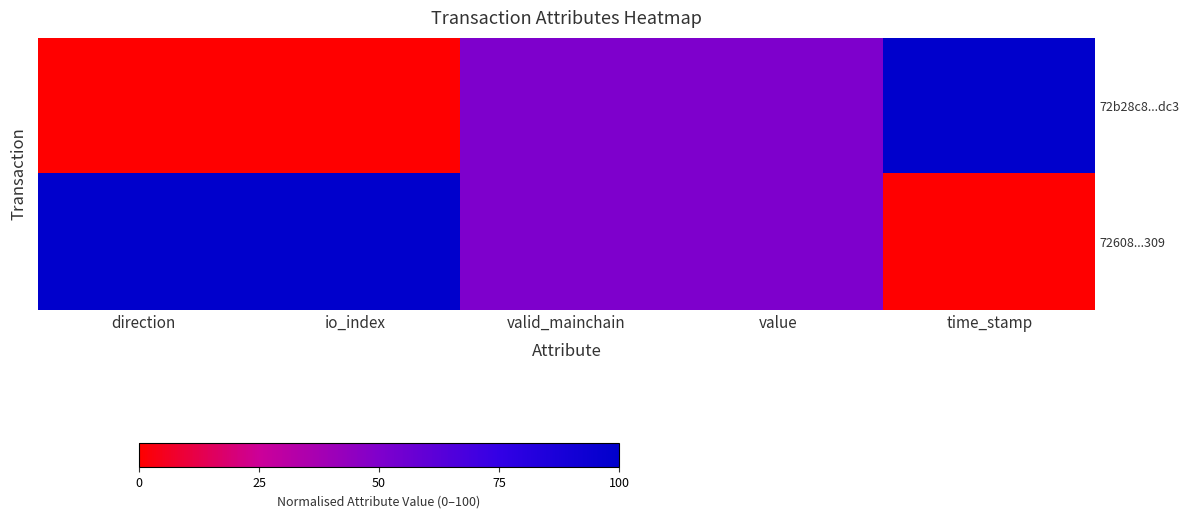

At which category is the sum across all series the highest?

direction